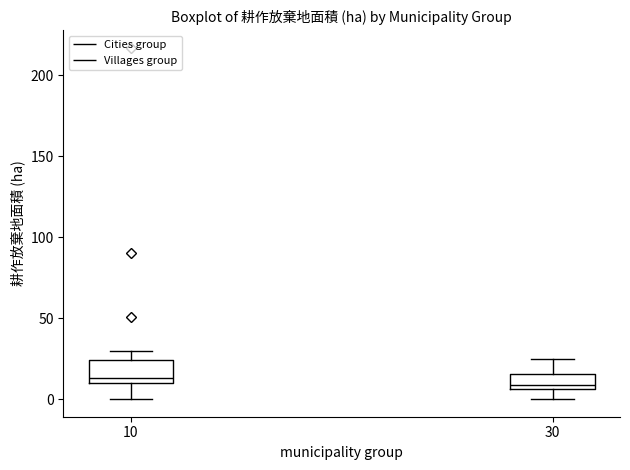

Reading left to right, read every box against the y-axis: the position of its median line, the range the box covers, and the ends of its whiskers. The values are not printed on the chart, so give them approximately, as read against the axis.

10: median 15, box 10 to 25, whiskers 0 to 30
30: median 10, box 5 to 15, whiskers 0 to 25